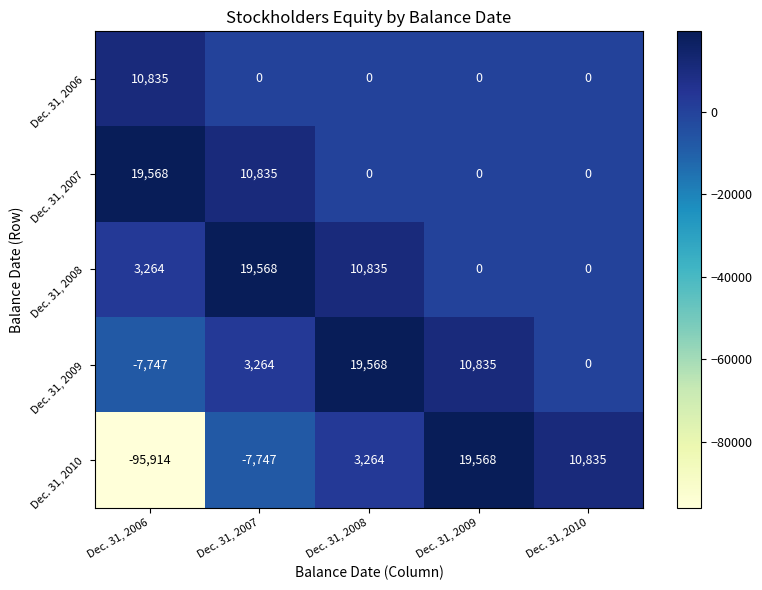

What is the approximate value of Dec. 31, 2009 at Dec. 31, 2008, to the nearest 10?

19570